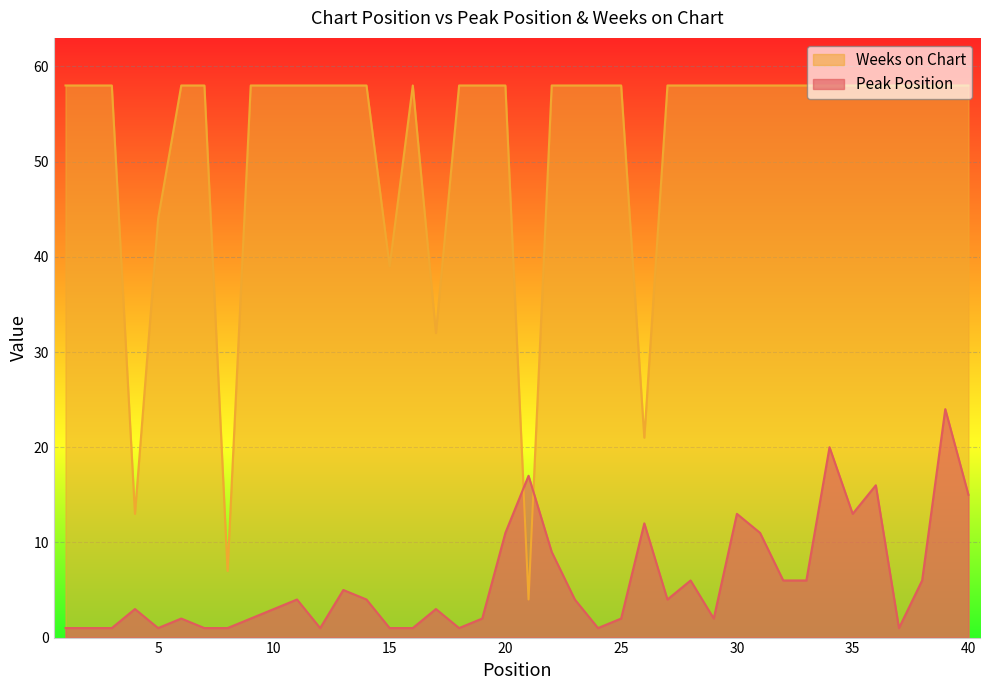

Where is Weeks on Chart nearest to the value 31?

17